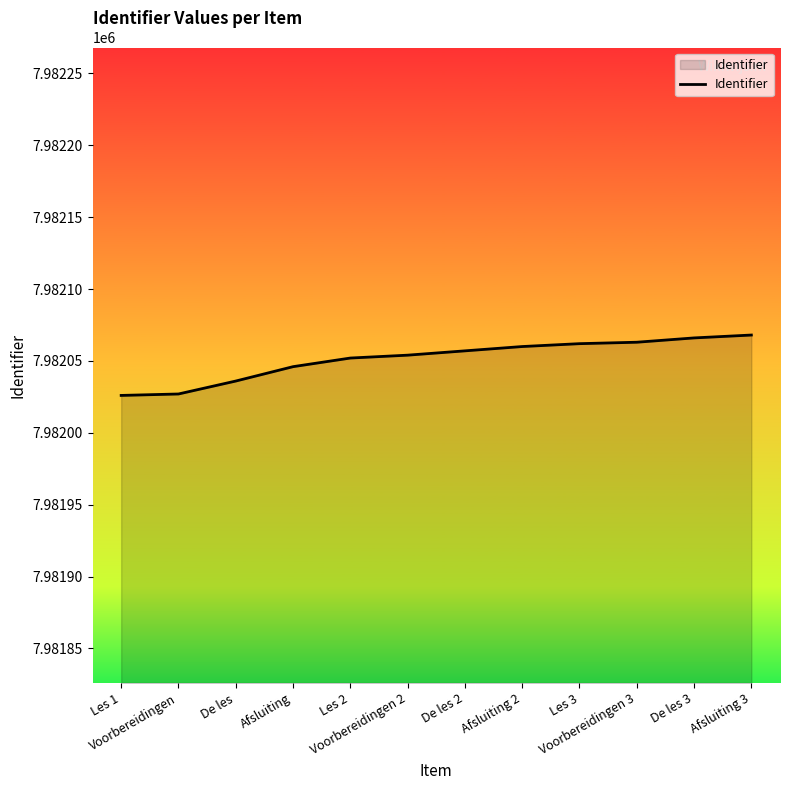

Approximately how many times larger is the value at Voorbereidingen 3 compared to Les 2?

1.0